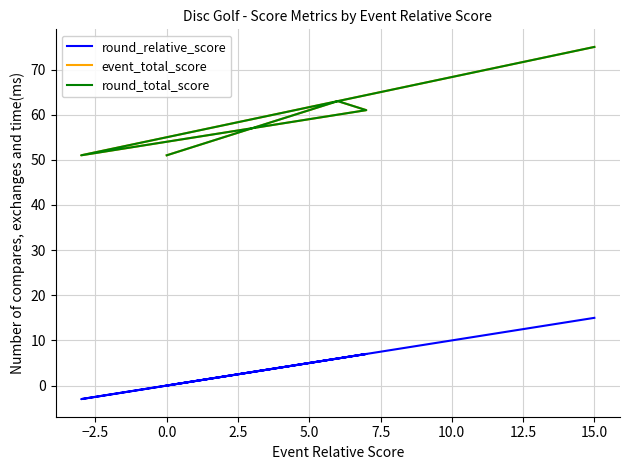

True or false: round_relative_score and event_total_score intersect in this chart.

False